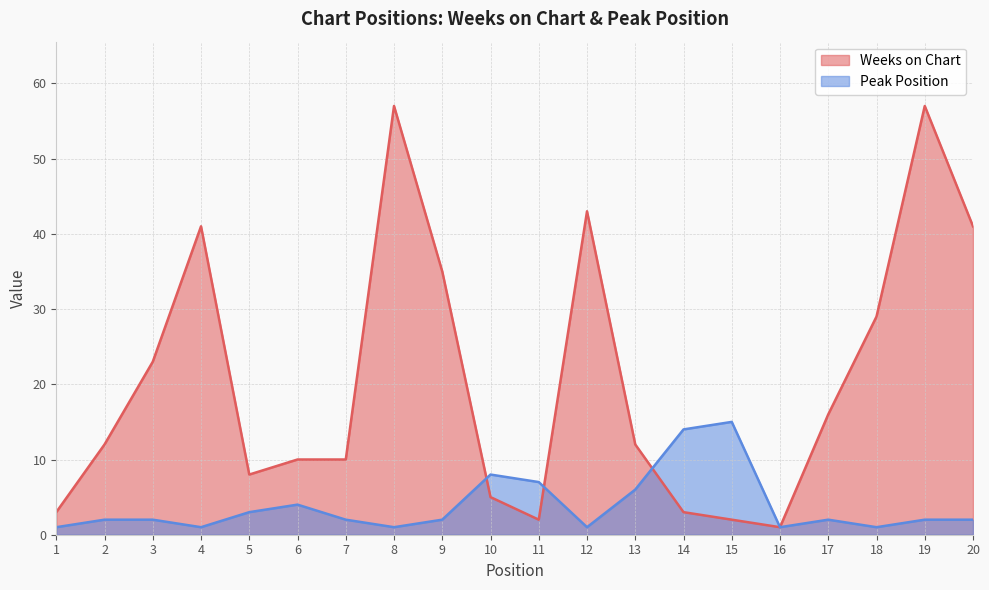

Rank the series by their maximum value, from highest to lowest.

Weeks on Chart, Peak Position